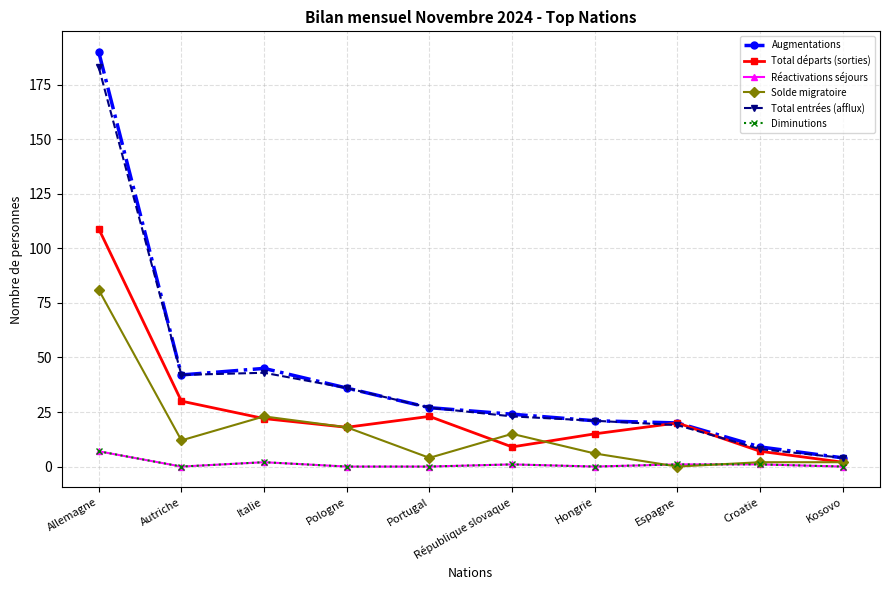

How many data points does each series have?

10